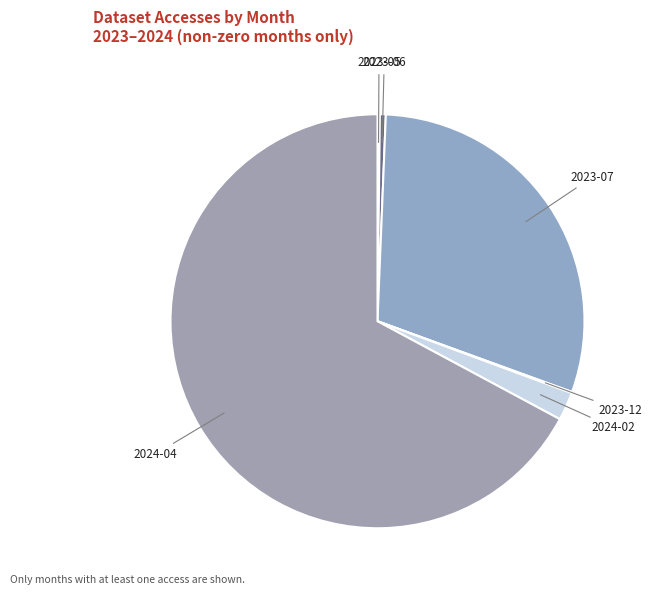

Which slice is the largest?

2024-04